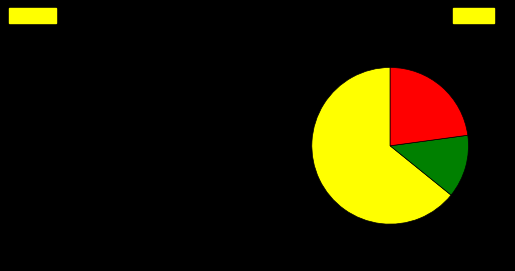

Does any single category account for the majority?

Yes